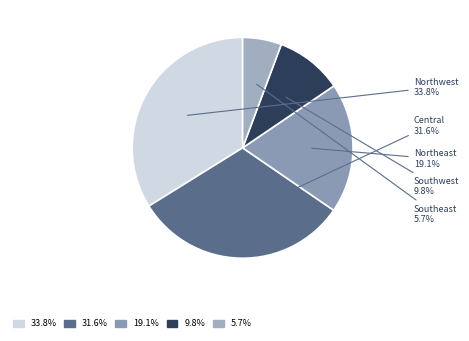

Which slice is the smallest?

Southeast